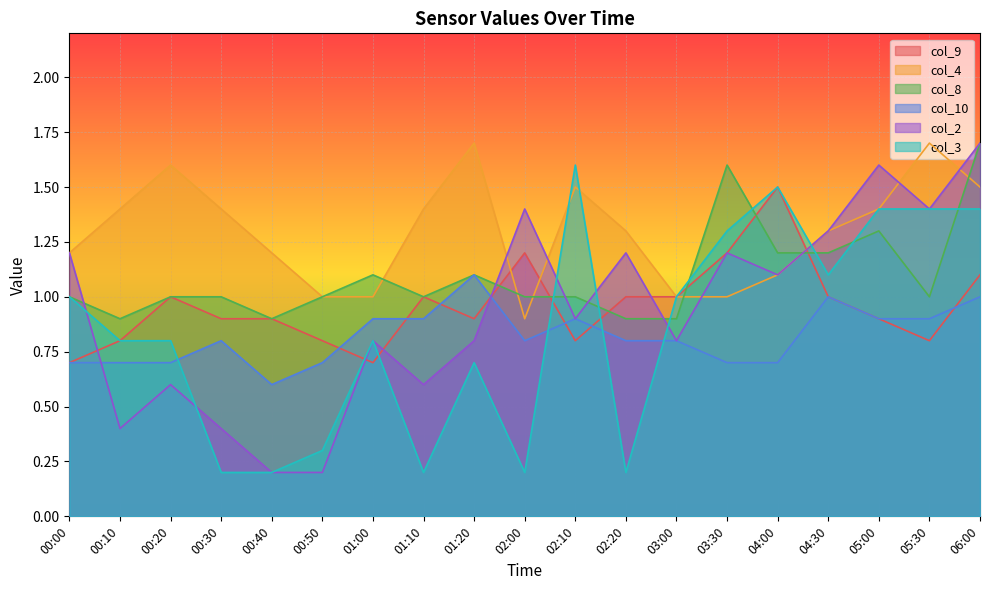

Which series has the largest total across all categories?

col_4